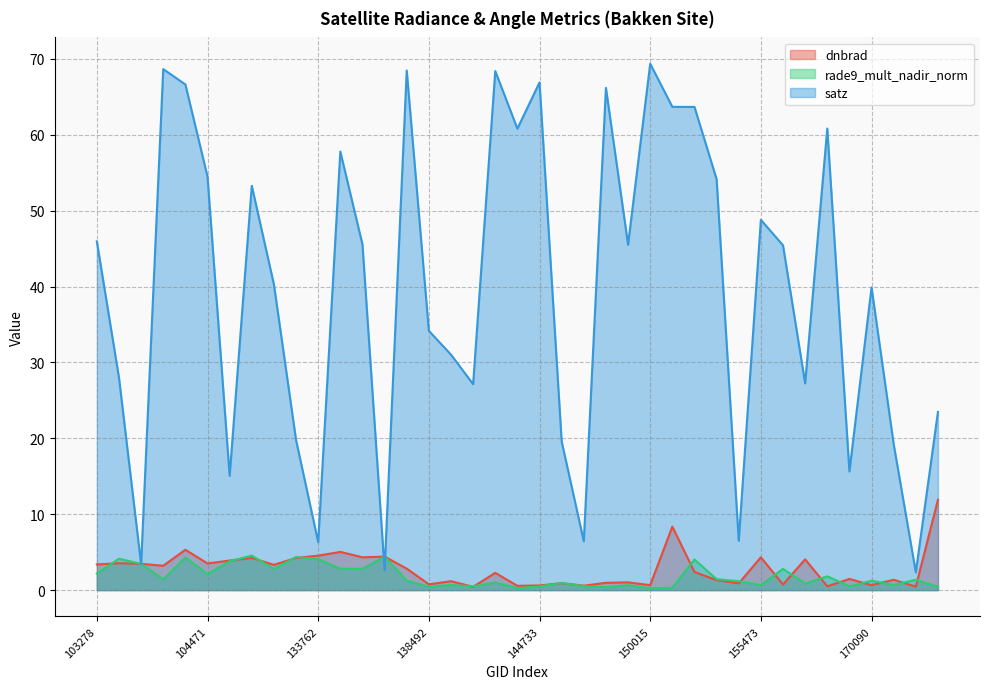

Where is the first local minimum for rade9_mult_nadir_norm?

103642